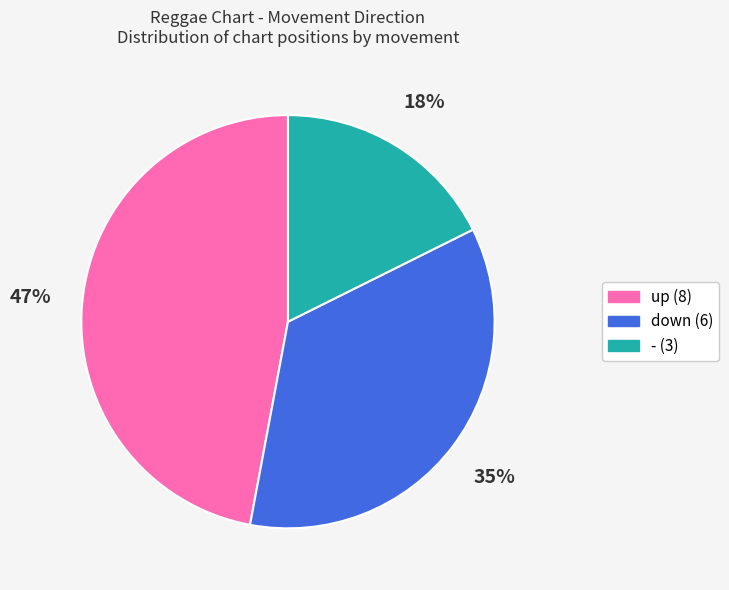

What percentage is the up slice, to the nearest percent?

47%